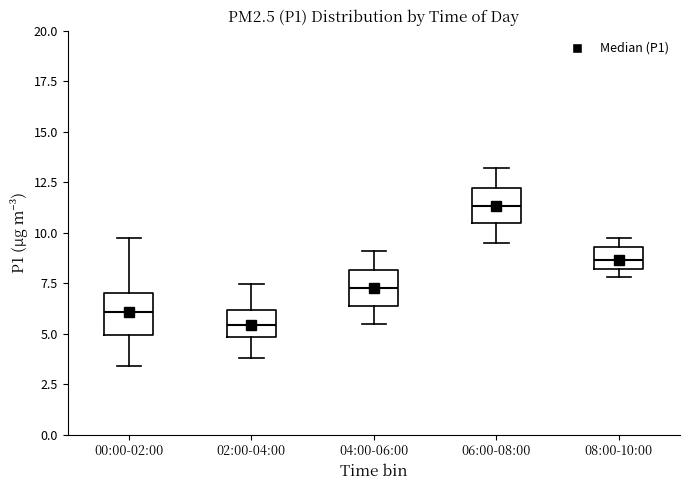

Where does the median line of the box for 00:00-02:00 sit on the y-axis? The values are not printed on the chart, so give them approximately, as read against the axis.

6.0